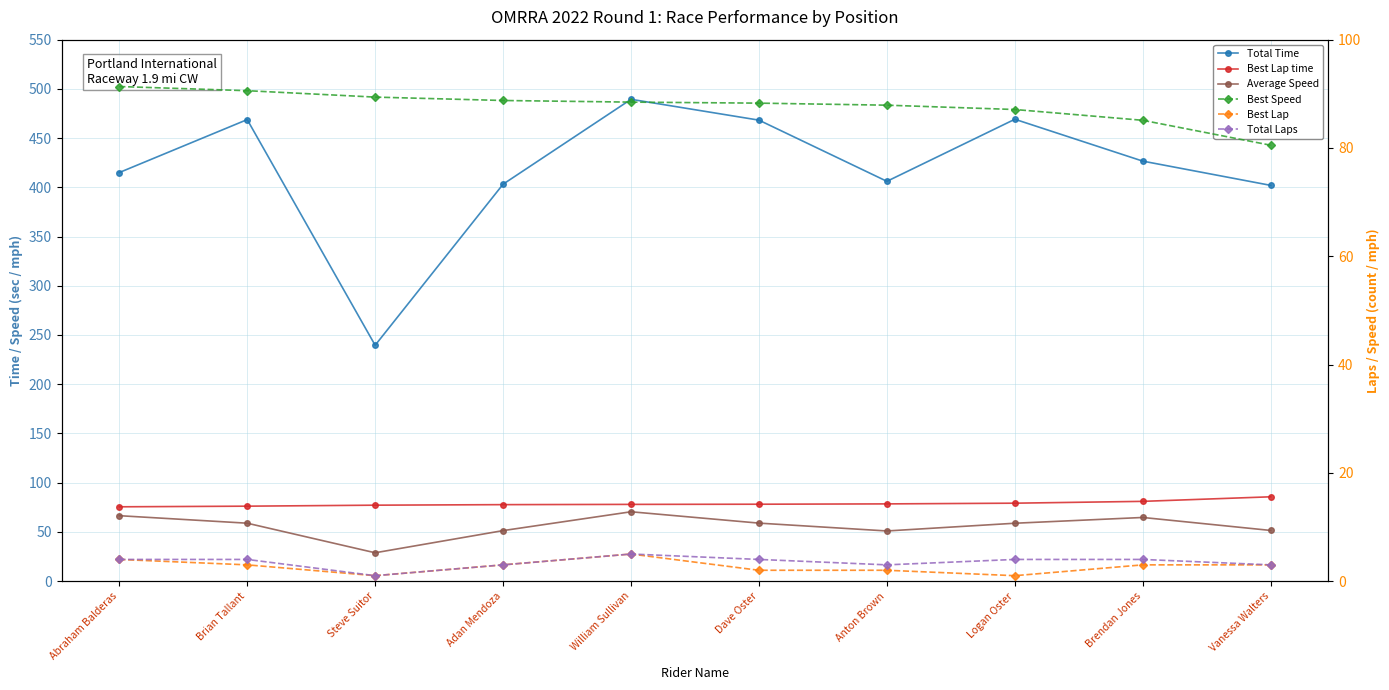

Between Abraham Balderas and Dave Oster, which series saw the biggest shift?

Total Time